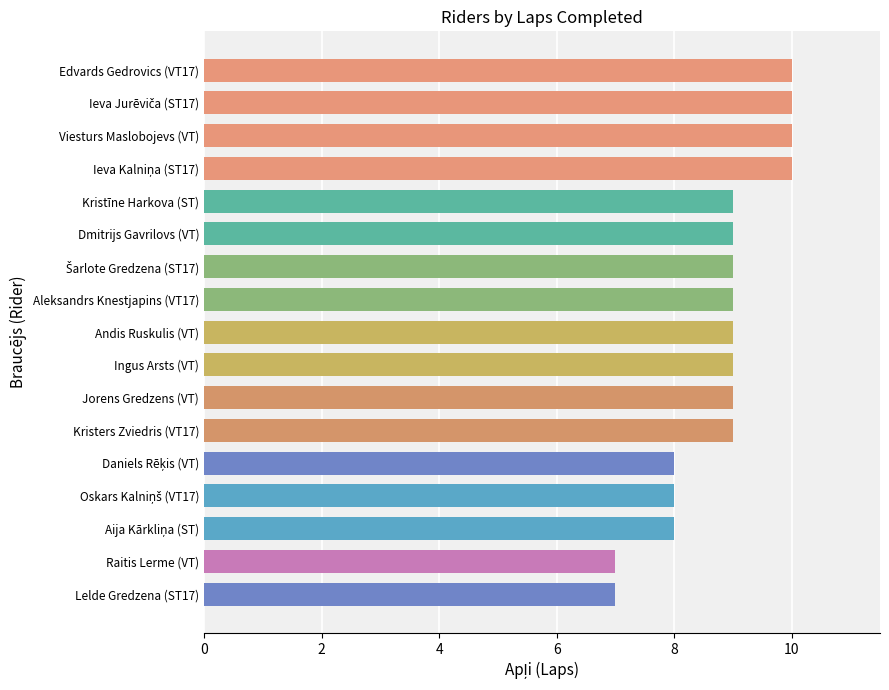

Approximately how many times larger is the value at Raitis Lerme (VT) compared to Jorens Gredzens (VT)?

0.8